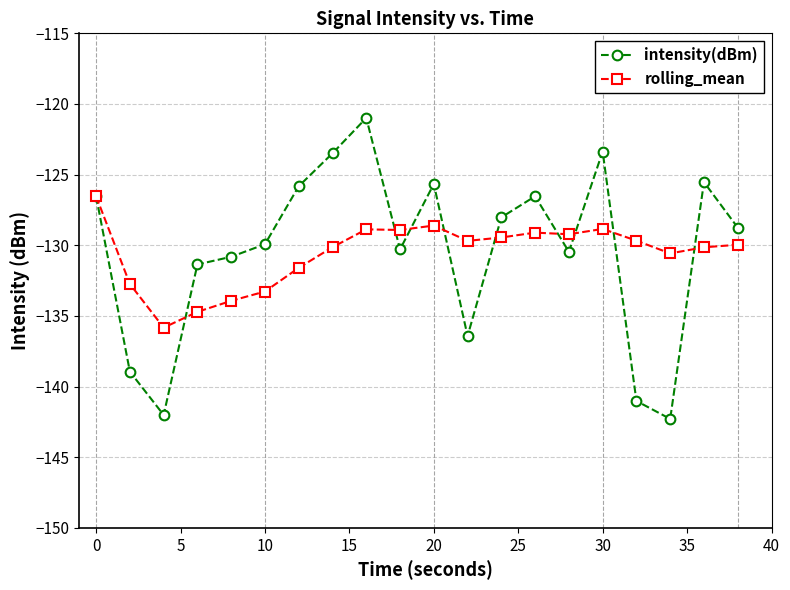

What is the difference between the maximum and minimum values in the intensity(dBm) series?

21.3